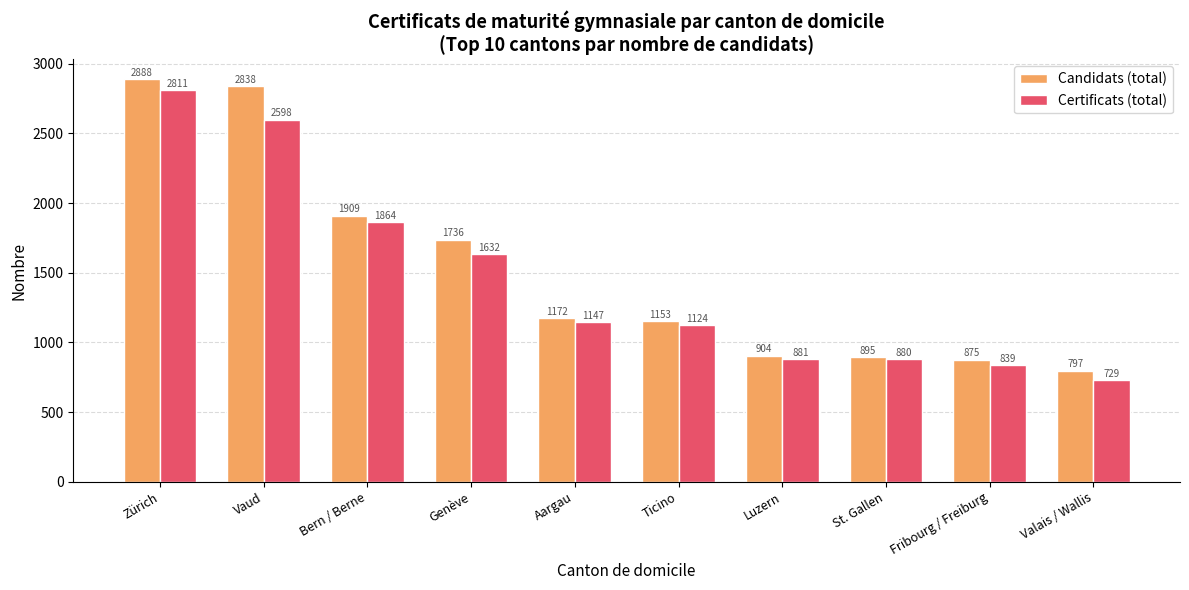

Is the value of Certificats (total) at Vaud greater than the value of Candidats (total) at St. Gallen?

Yes